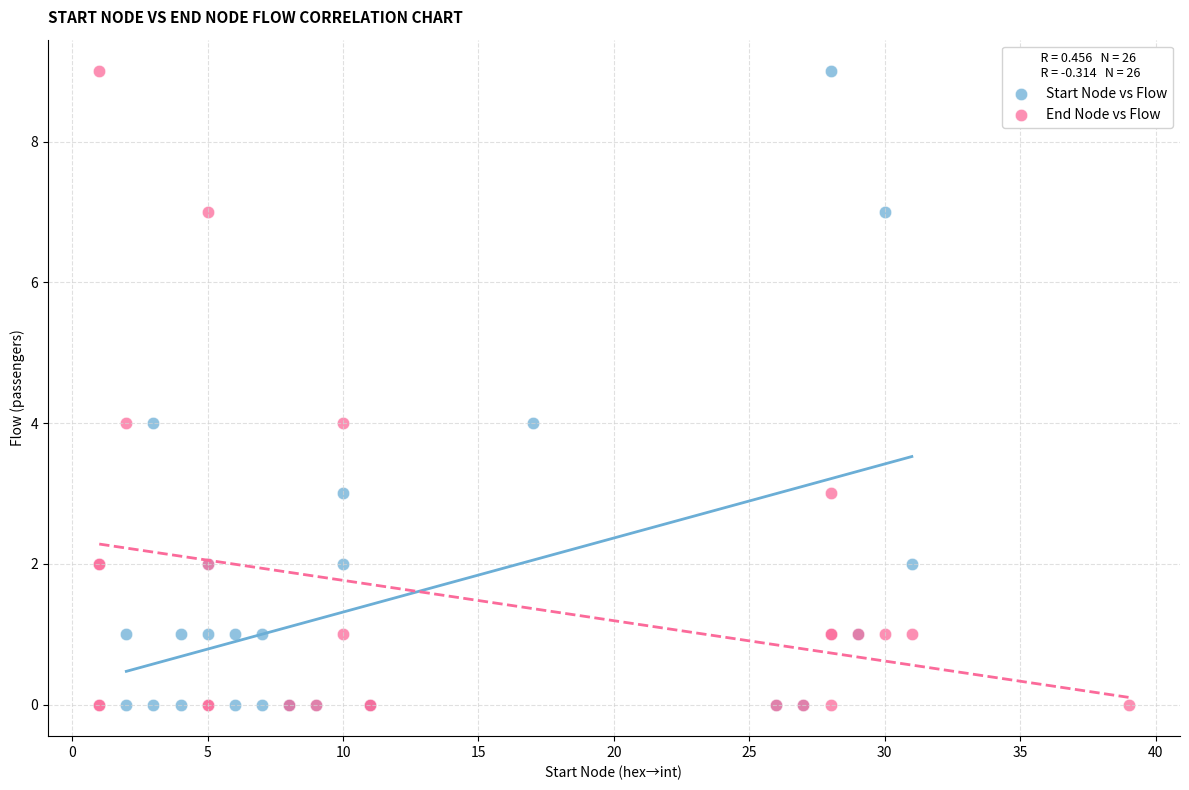

What are all the series names shown in the legend?

Start Node vs Flow, End Node vs Flow